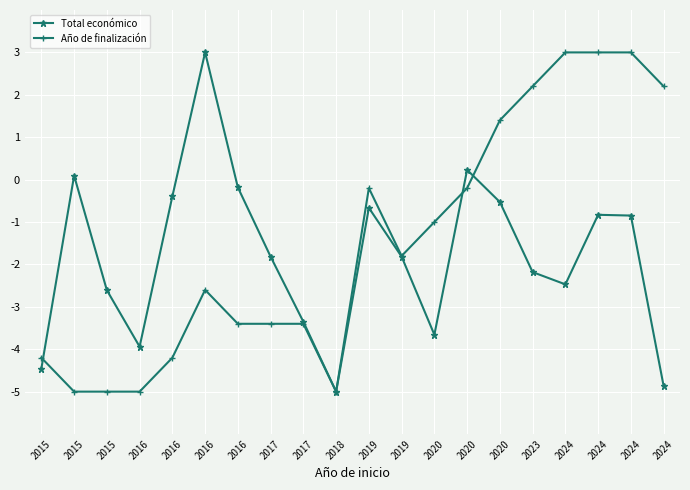

True or false: Año de finalización has more than 1 points higher than both neighbors.

True